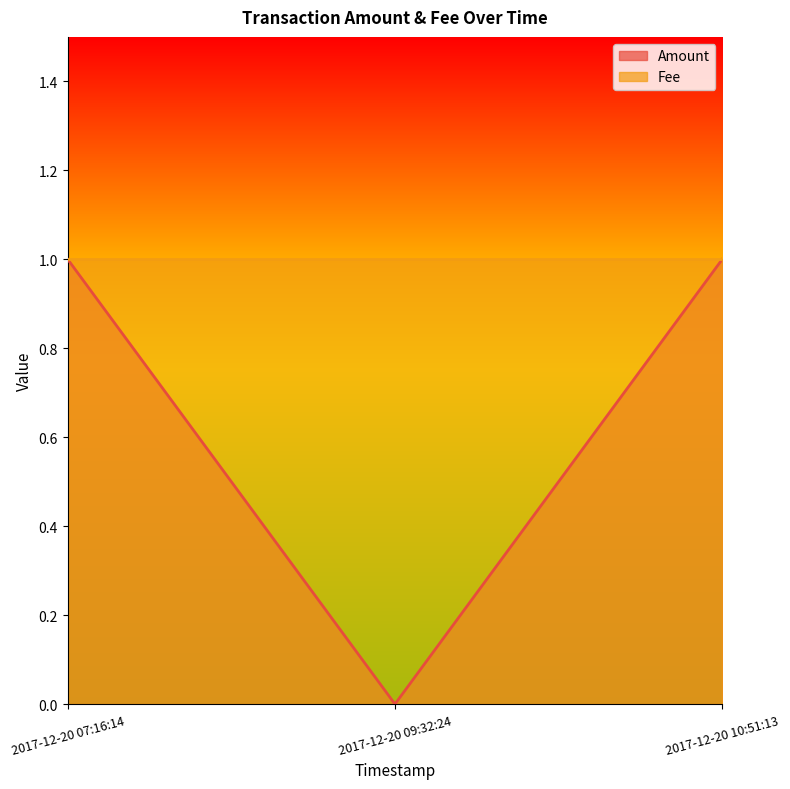

What is the label of the 2nd point from the left?

2017-12-20 09:32:24